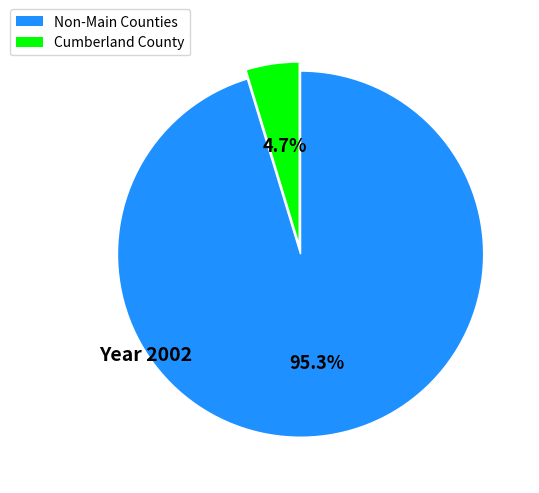

Count the number of slices in the pie.

2